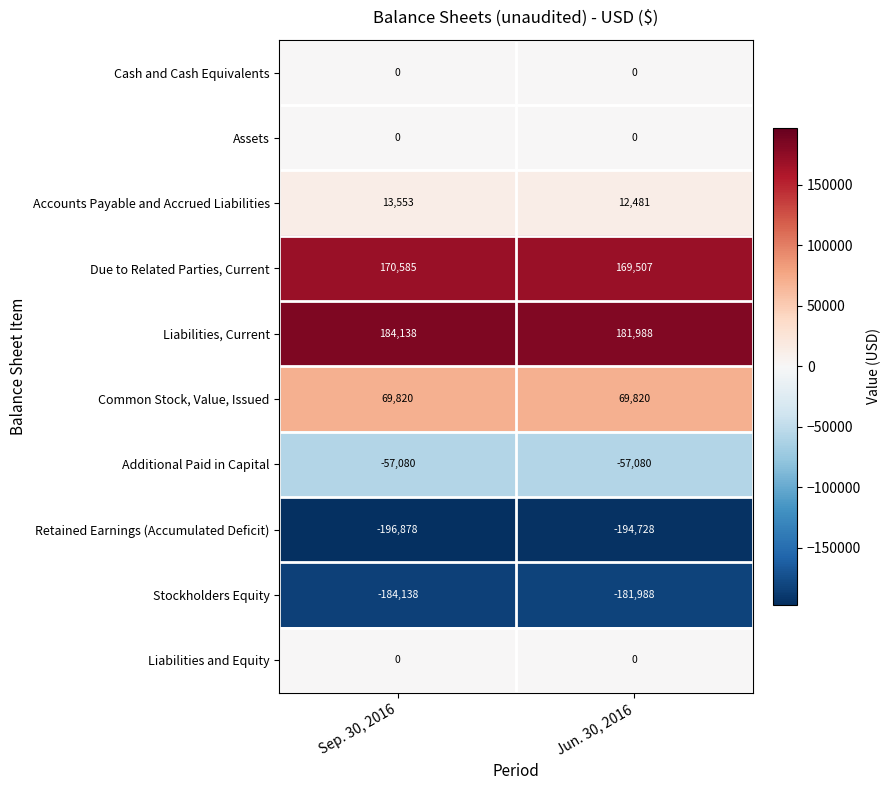

What is the approximate value of Accounts Payable and Accrued Liabilities at Jun. 30, 2016?

12481